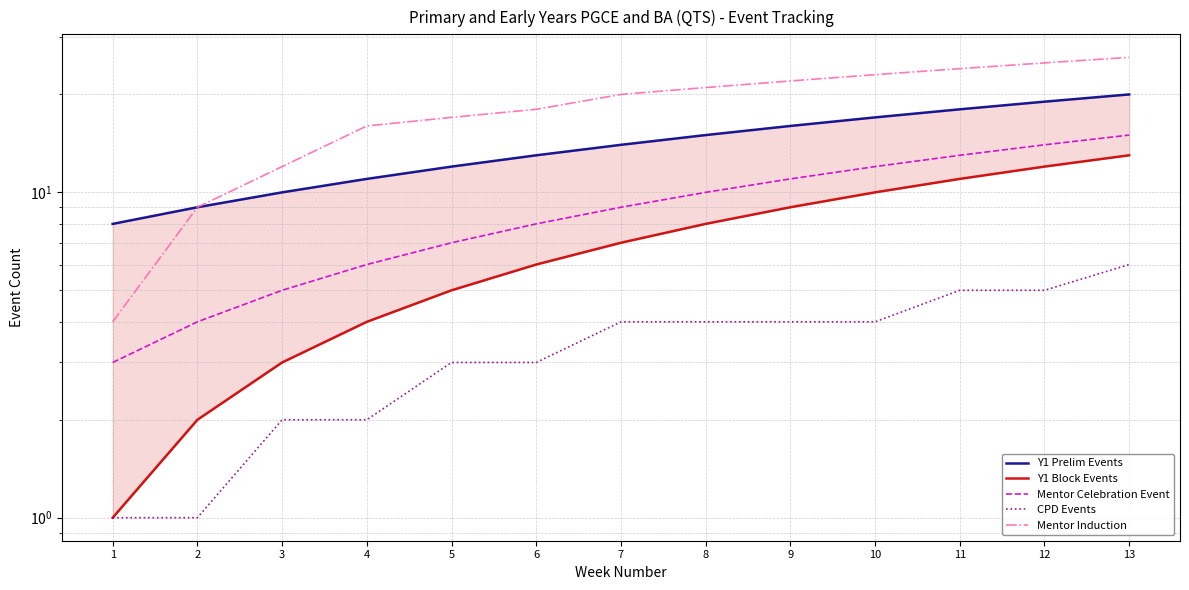

What is the sum of all CPD Events values?

44